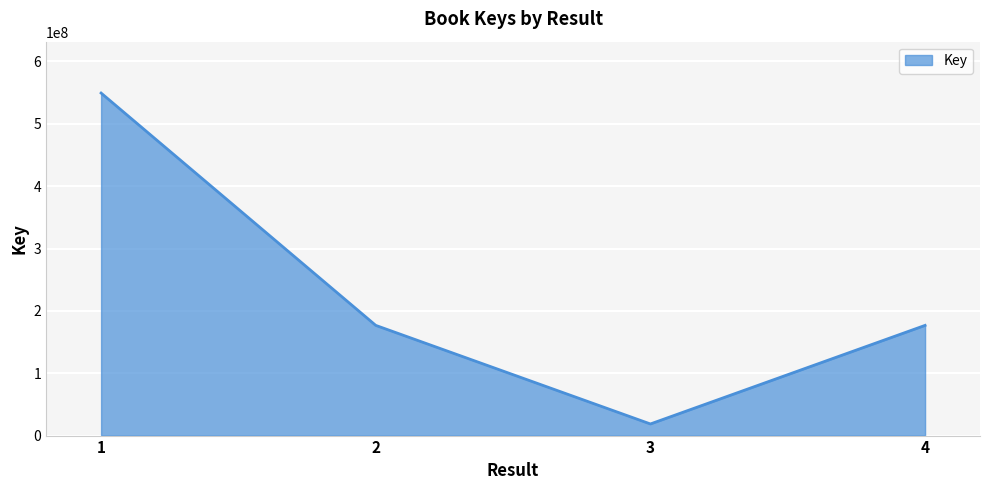

True or false: the data has more than 1 interior local peaks.

False